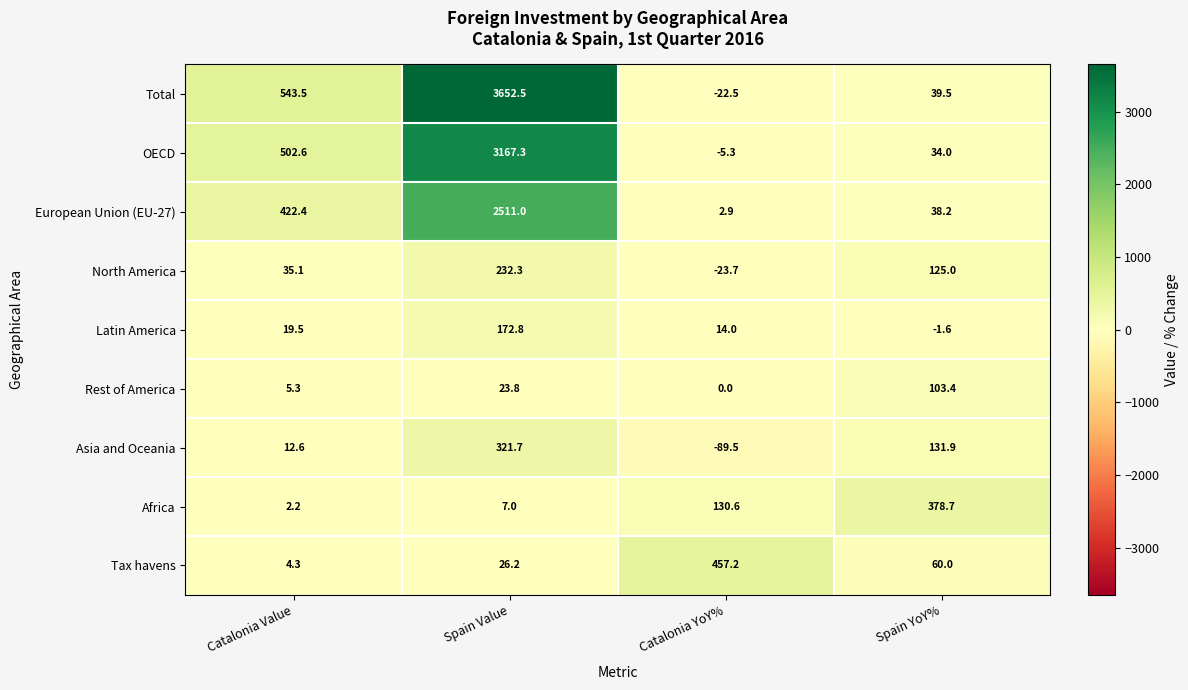

What is the difference between the highest and lowest values at Catalonia YoY%?

546.7